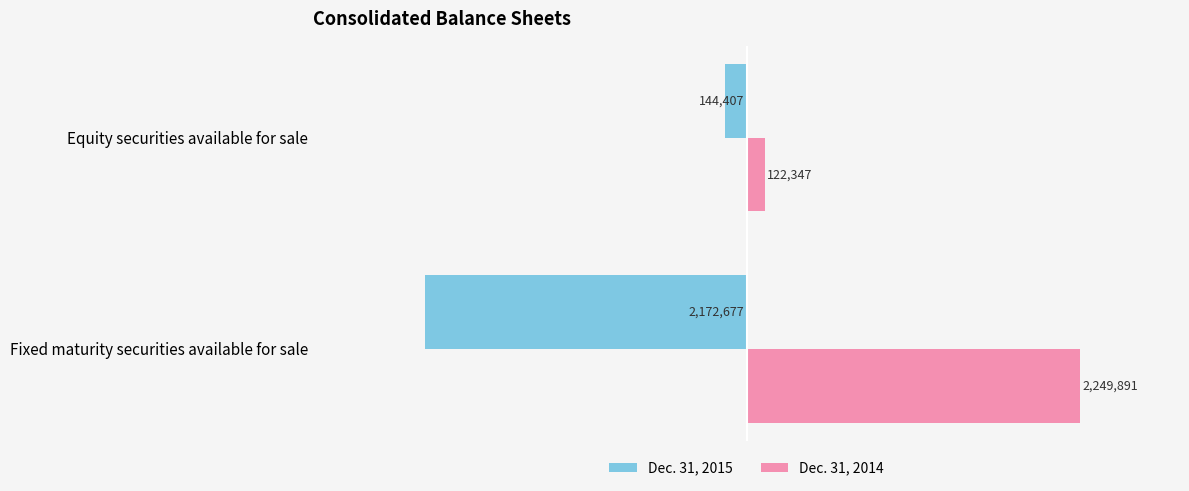

What are all the series names shown in the legend?

Dec. 31, 2015, Dec. 31, 2014